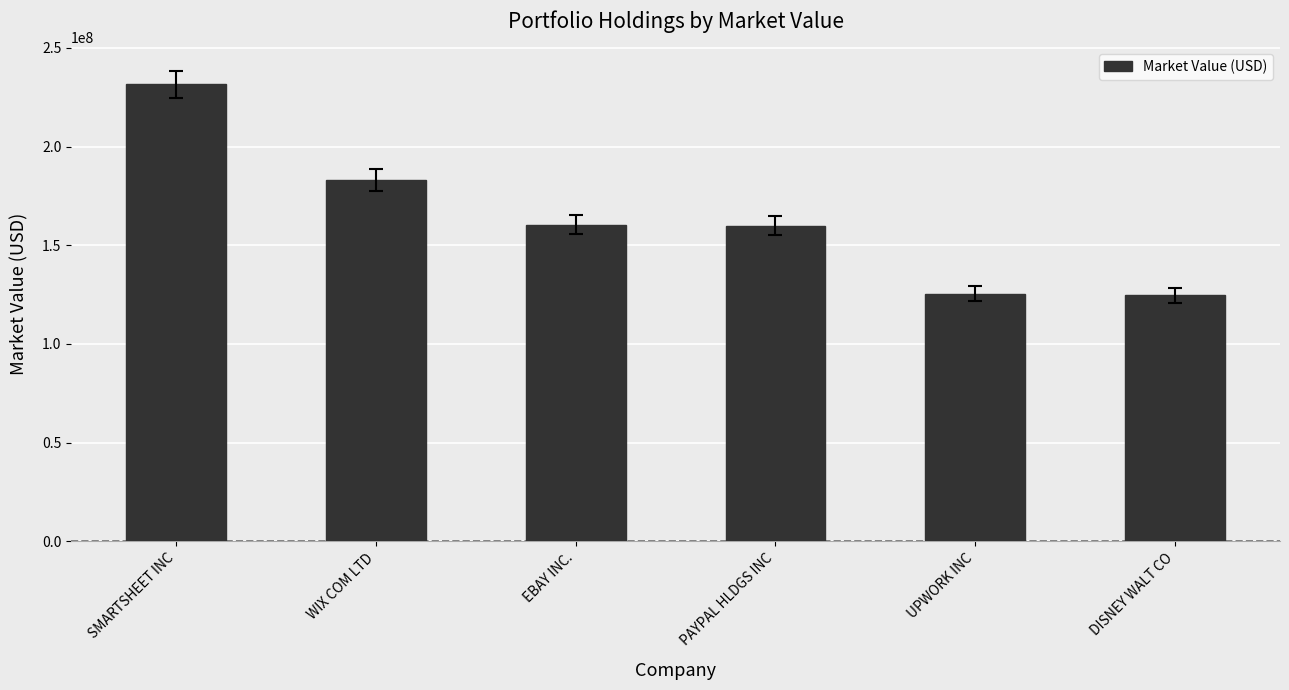

What is the greatest value displayed?

231583000